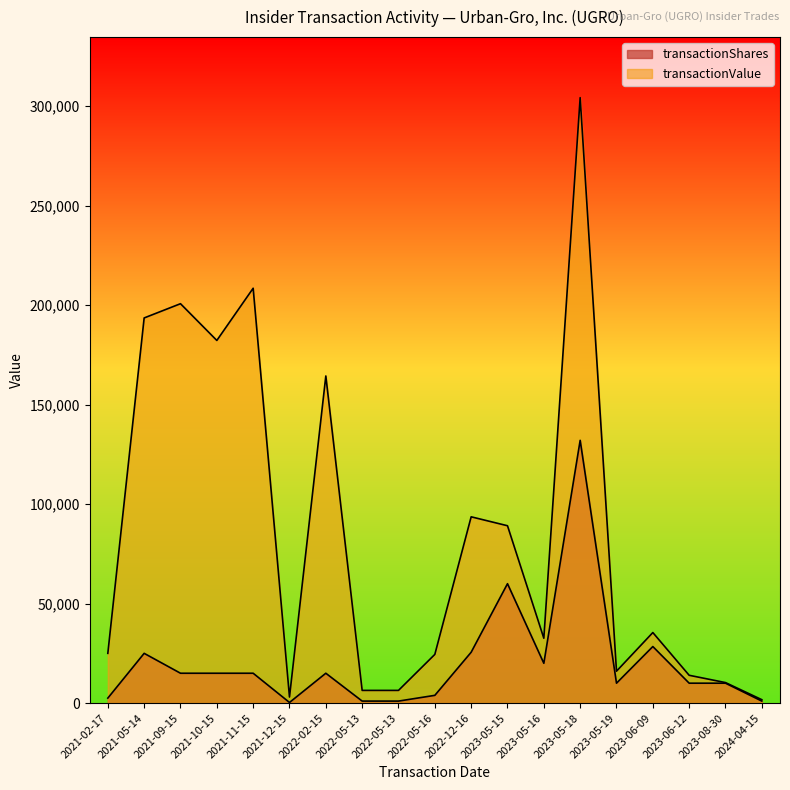

Rank the series at 2021-05-14 from lowest to highest value.

transactionShares, transactionValue